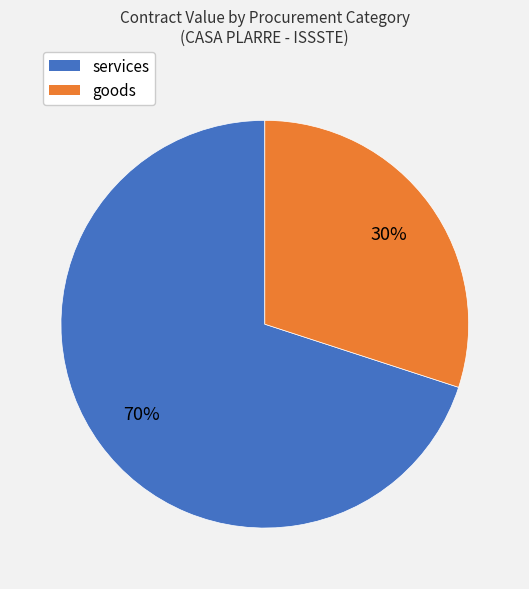

Rank the categories by value from highest to lowest.

services, goods